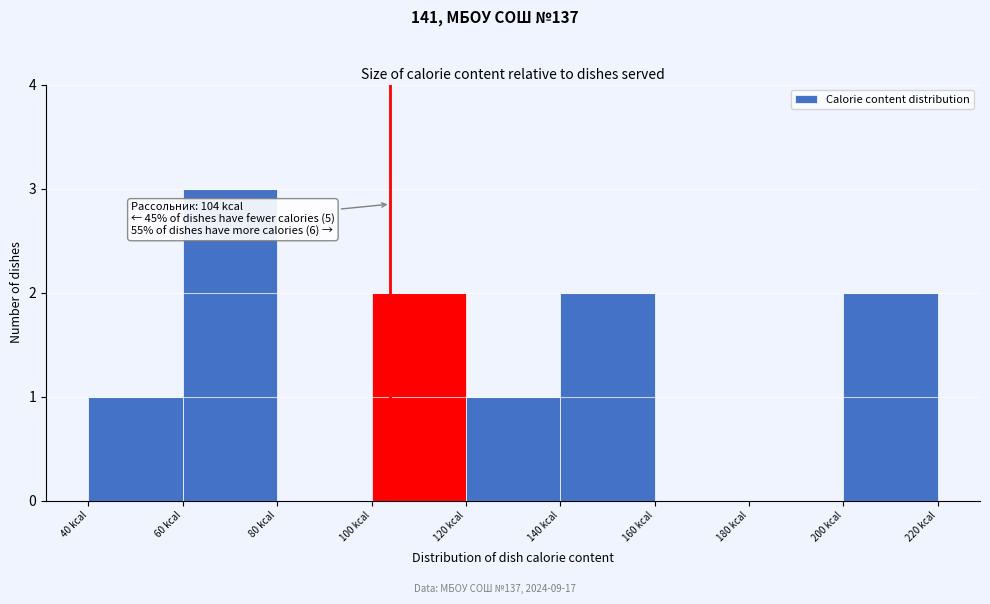

Over which range of the x-axis is the bar tallest?

60 to 80